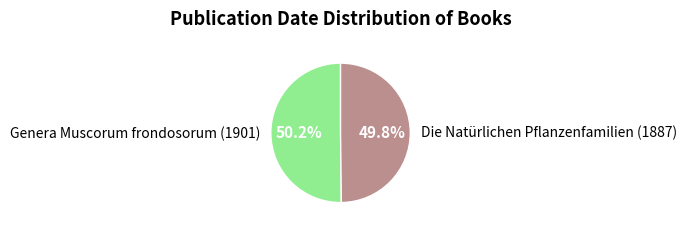

What is the ratio of the value at Genera Muscorum frondosorum (1901) to the value at Die Natürlichen Pflanzenfamilien (1887)?

1.0